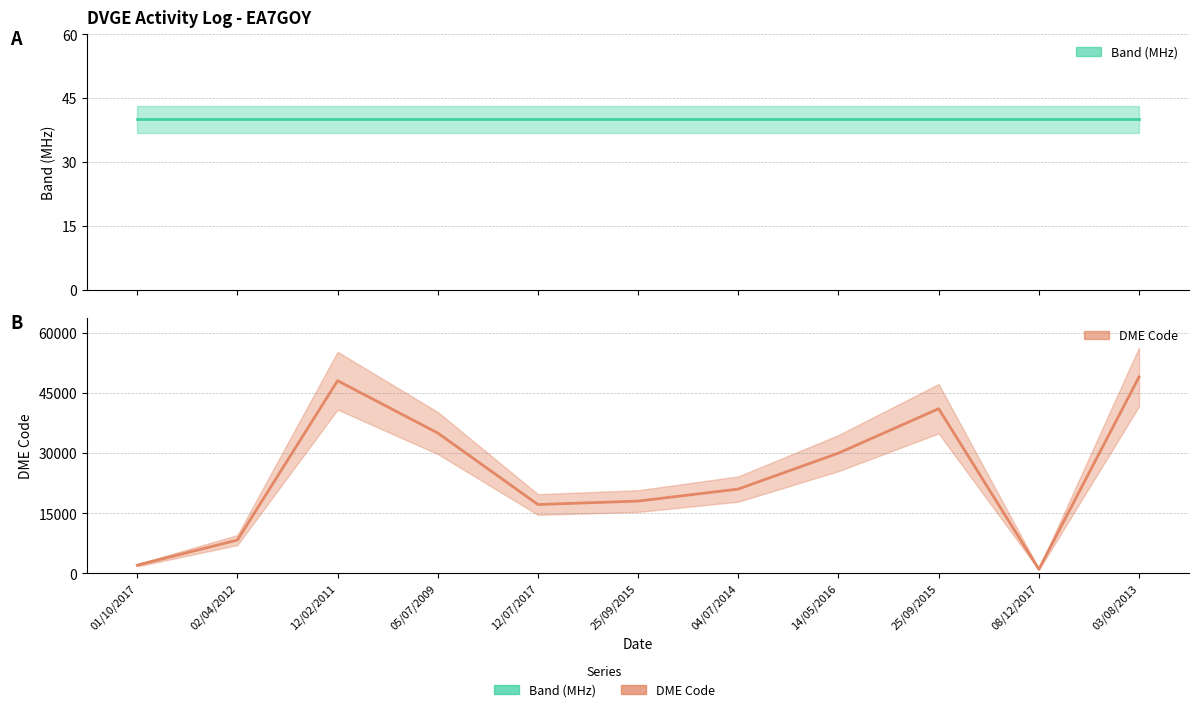

Reading right to left, what are all the values shown in this chart?

Band (MHz): 03/08/2013=40	08/12/2017=40	25/09/2015=40	14/05/2016=40	04/07/2014=40	25/09/2015=40	12/07/2017=40	05/07/2009=40	12/02/2011=40	02/04/2012=40	01/10/2017=40
DME Code: 03/08/2013=49020	08/12/2017=1031	25/09/2015=41095	14/05/2016=30015	04/07/2014=21041	25/09/2015=18042	12/07/2017=17181	05/07/2009=35030	12/02/2011=48086	02/04/2012=8307	01/10/2017=2043